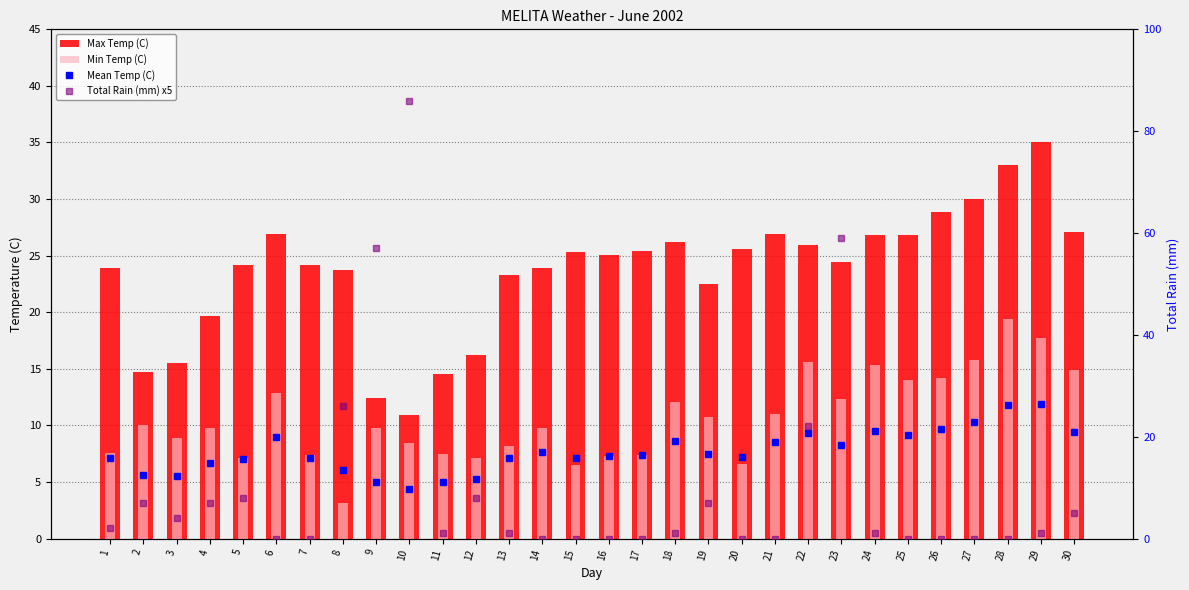

The Min Temp (C) series shows 17.7 at 29. True or false?

True